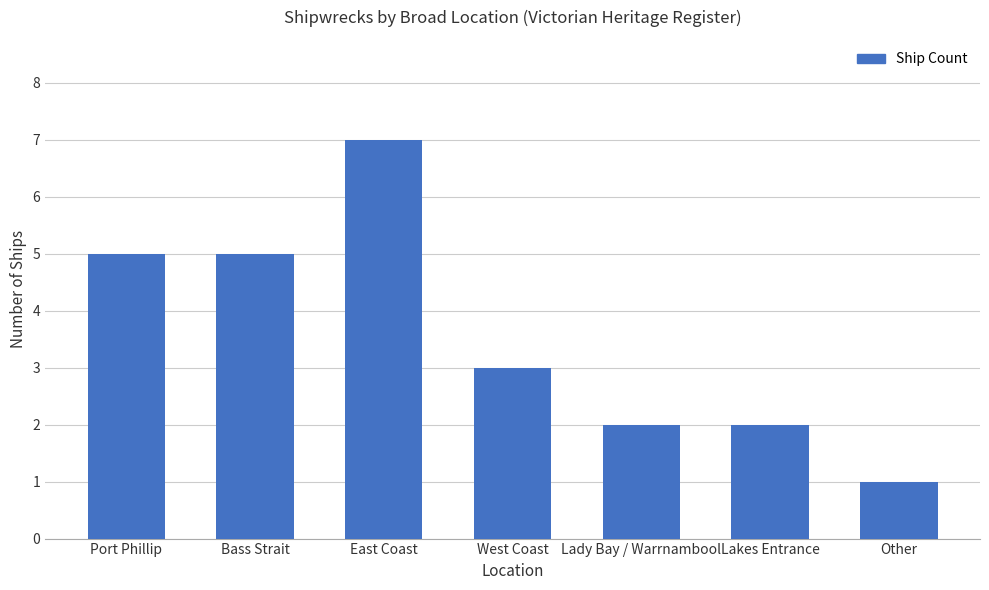

Reading right to left, list all the values displayed in this chart.

1	2	2	3	7	5	5